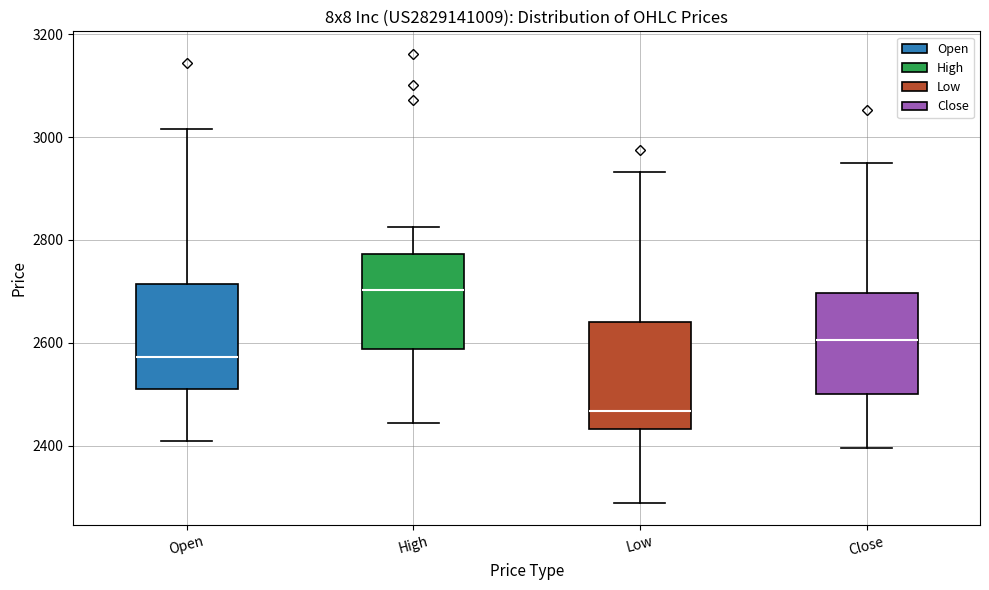

Reading left to right, transcribe this box plot: for each box, give where its median line is, the range the box spans, and where its two whiskers end, as read against the y-axis. The values are not printed on the chart, so give them approximately, as read against the axis.

Open: median 2580, box 2520 to 2720, whiskers 2400 to 3020
High: median 2700, box 2580 to 2780, whiskers 2440 to 2820
Low: median 2460, box 2440 to 2640, whiskers 2280 to 2940
Close: median 2600, box 2500 to 2700, whiskers 2400 to 2940